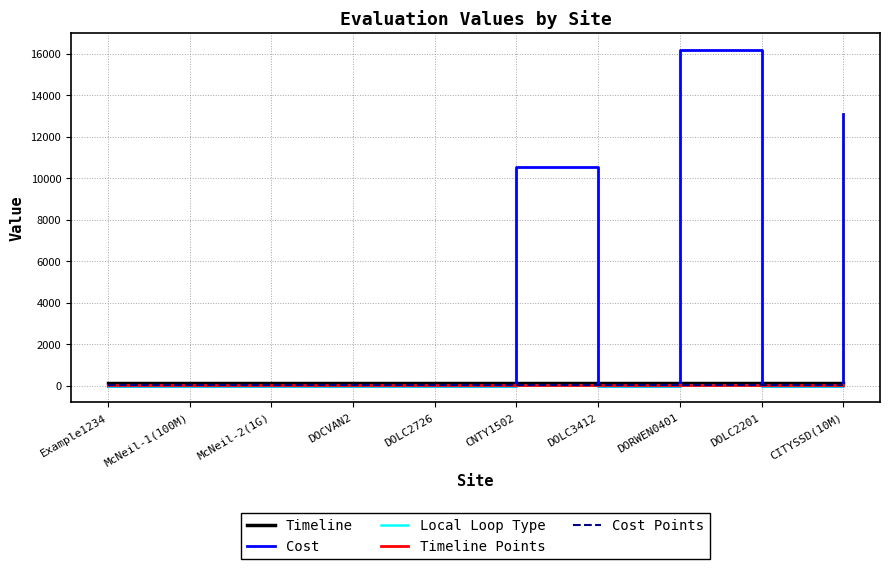

Which series has the largest range (max minus min)?

Cost